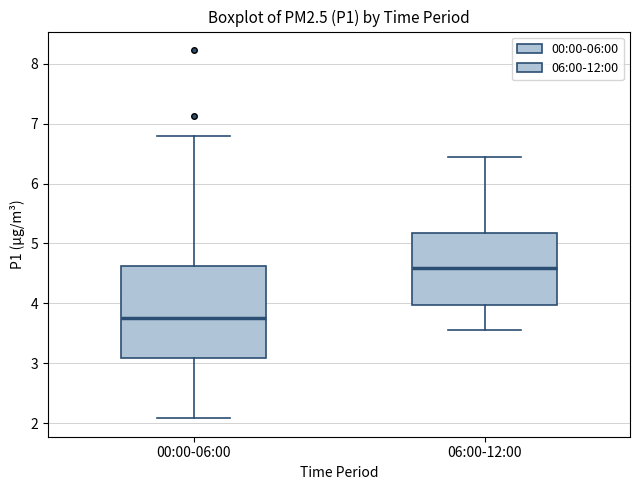

Which box is the tallest, from its lower edge to its upper edge?

00:00-06:00